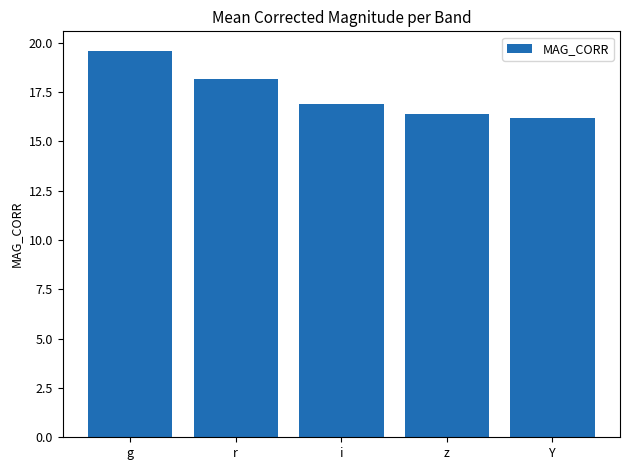

What is the difference between the maximum and minimum values?

3.4